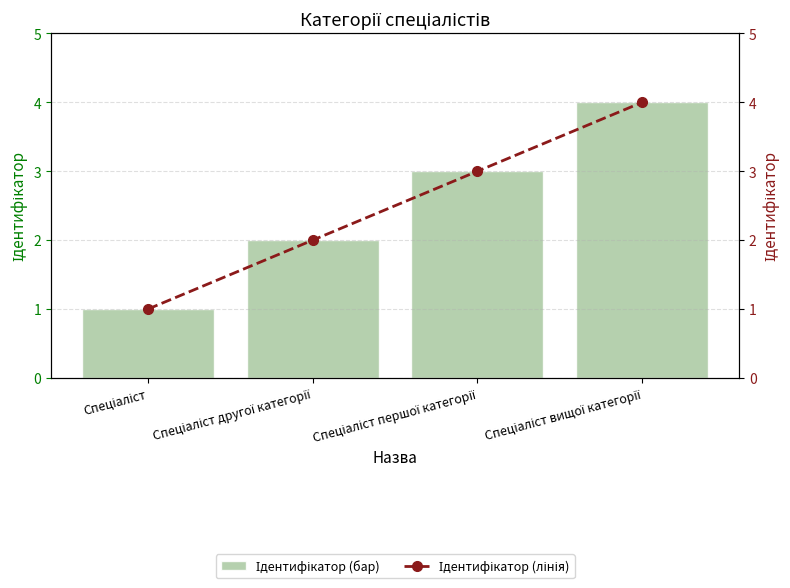

How many series are shown in this chart?

2